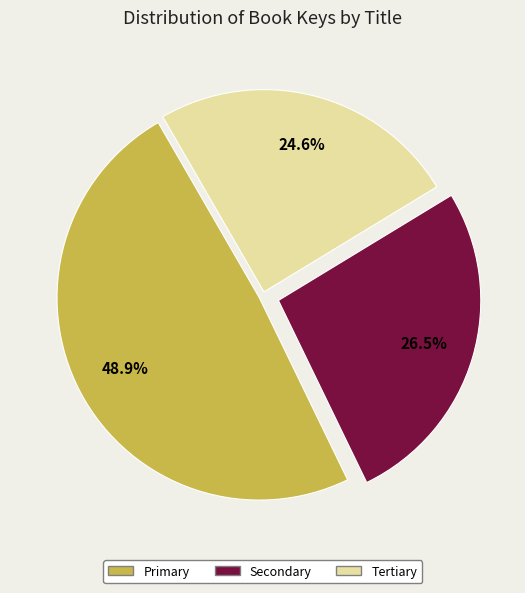

Is there any slice that represents more than half of the pie?

No